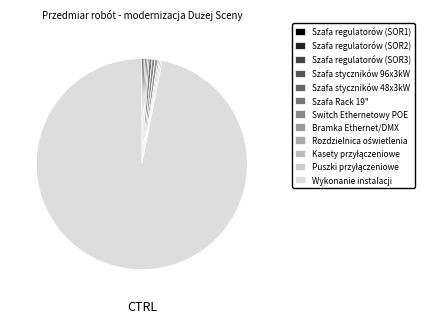

What is the ratio of the value at Szafa regulatorów (SOR1) to the value at Puszki przyłączeniowe?

1.0